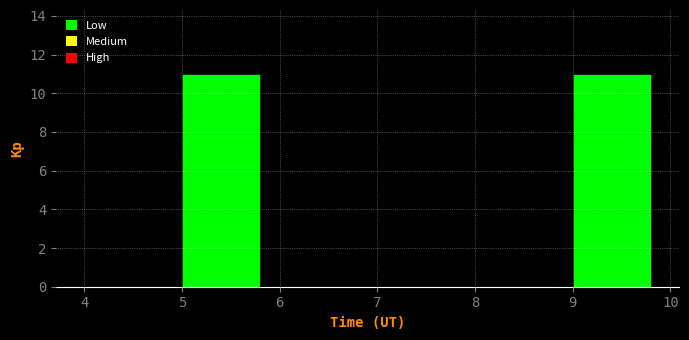

Reading left to right, list every bar in this chart as the range it spans on the x-axis followed by its height. The values are not printed on the chart, so give them approximately, as read against the axis.

4 to 5: 0
5 to 6: 11
6 to 7: 0
7 to 8: 0
8 to 9: 0
9 to 10: 11